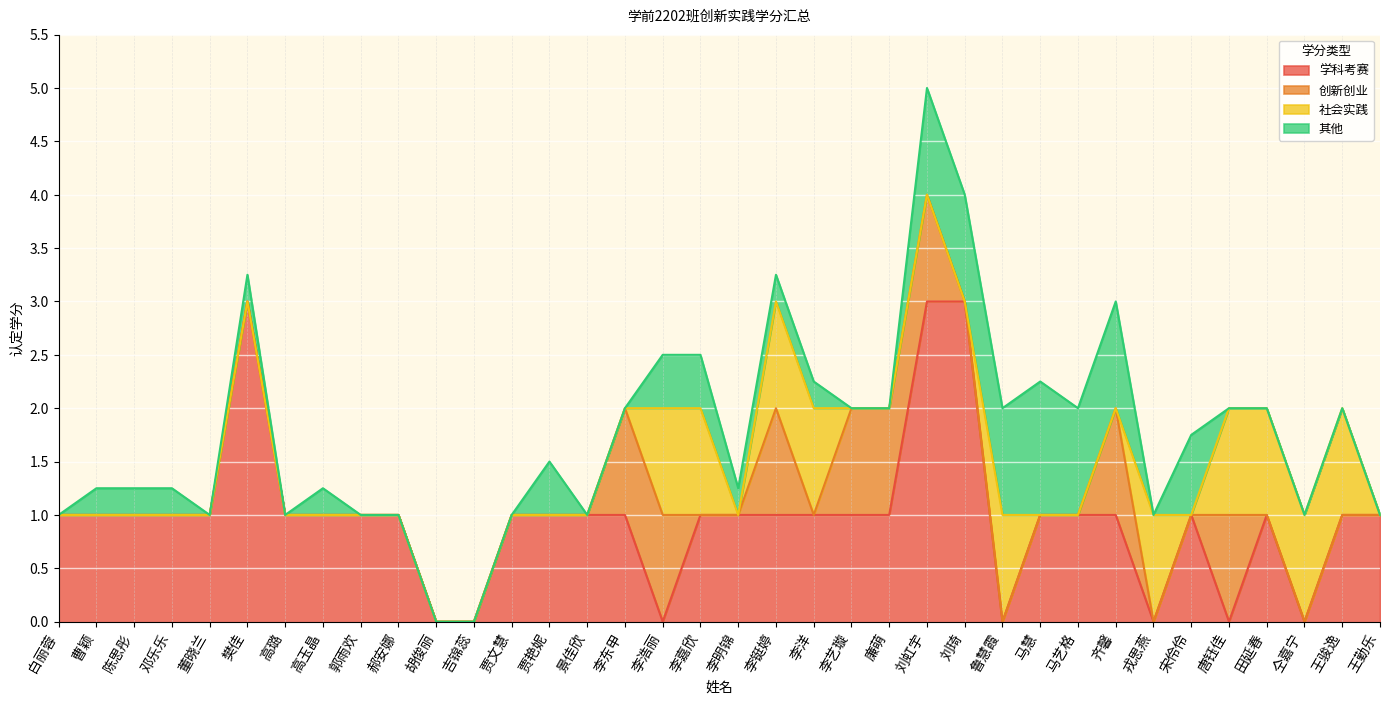

True or false: 社会实践 and 创新创业 cross at least once.

True